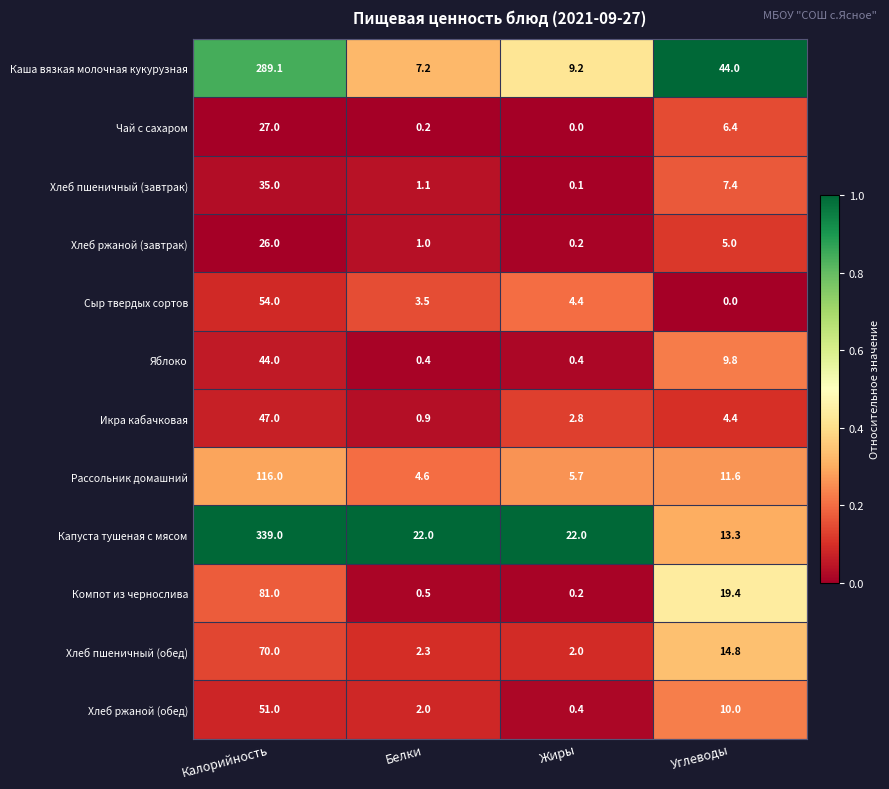

The value of Каша вязкая молочная кукурузная at Белки is 4.7. True or false?

False